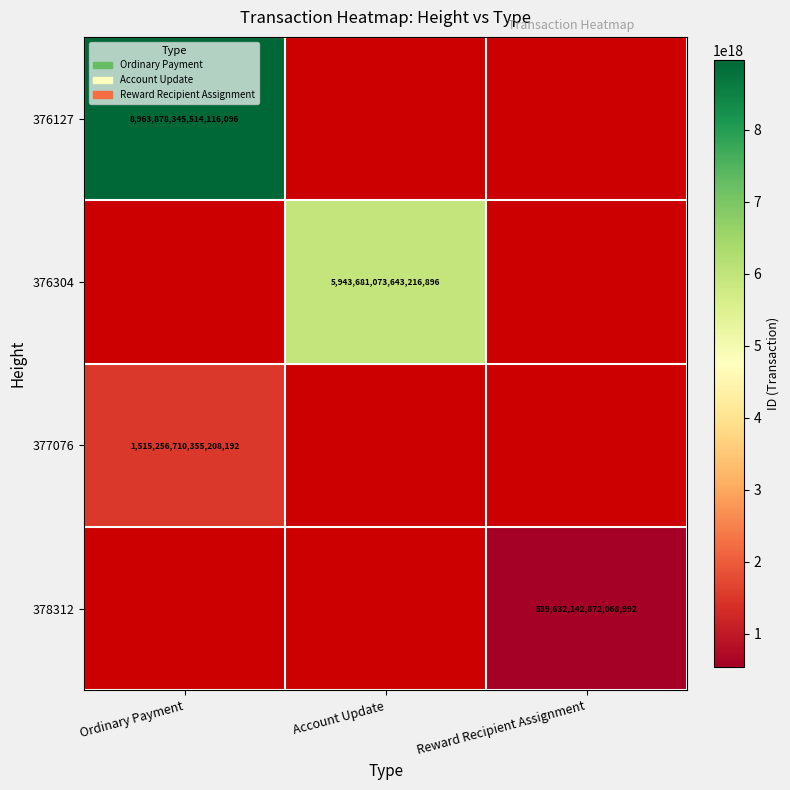

How many categories are shown in the chart?

3